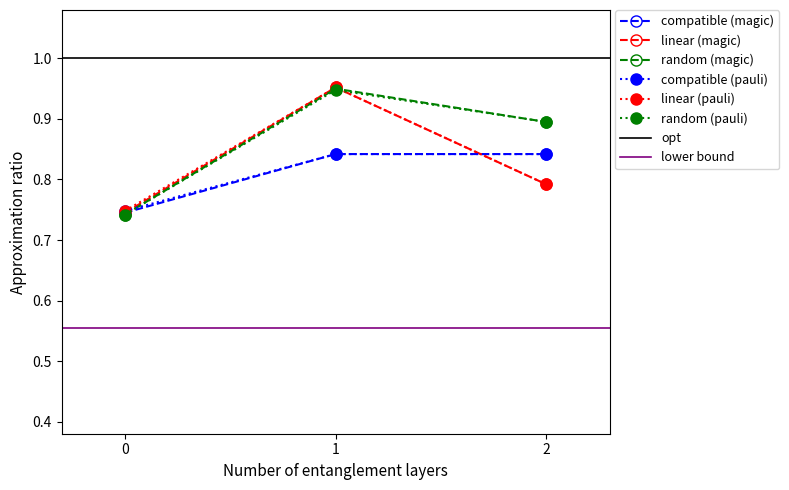

Is the value of linear (magic) at 0 greater than the value of compatible (pauli) at 2?

No